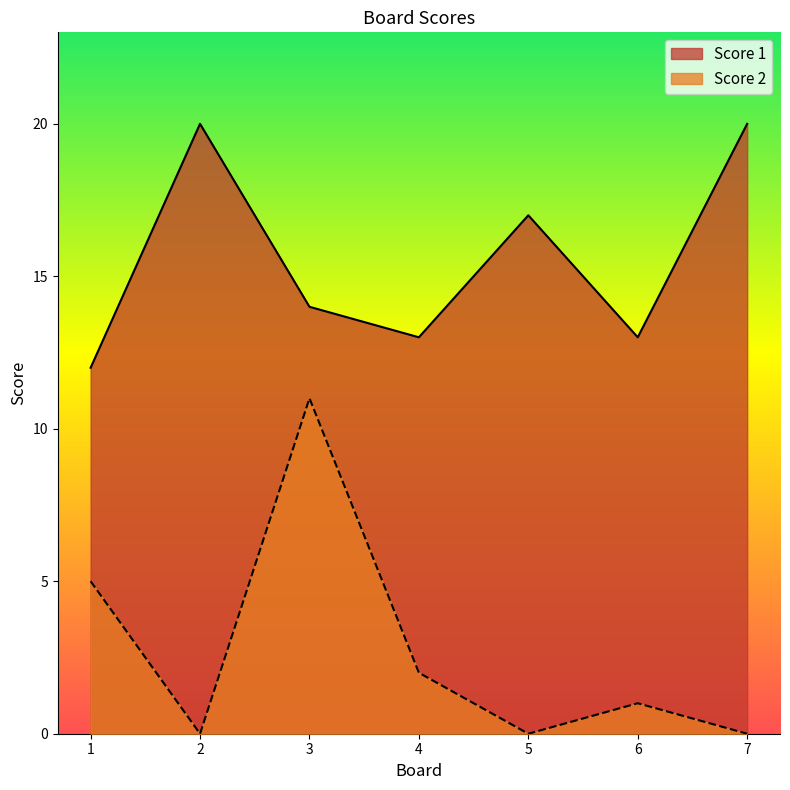

Which series has the largest total across all categories?

Score 1